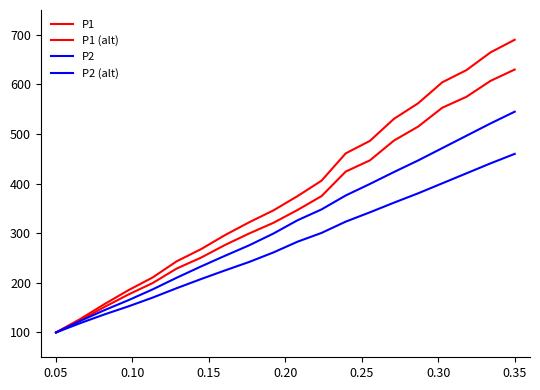

True or false: P2 has more than 0 points higher than both neighbors.

False